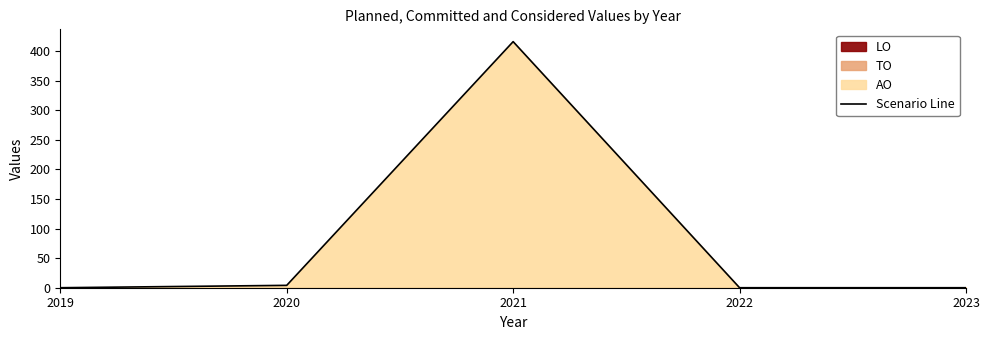

What is the difference between the second highest and minimum values?

4